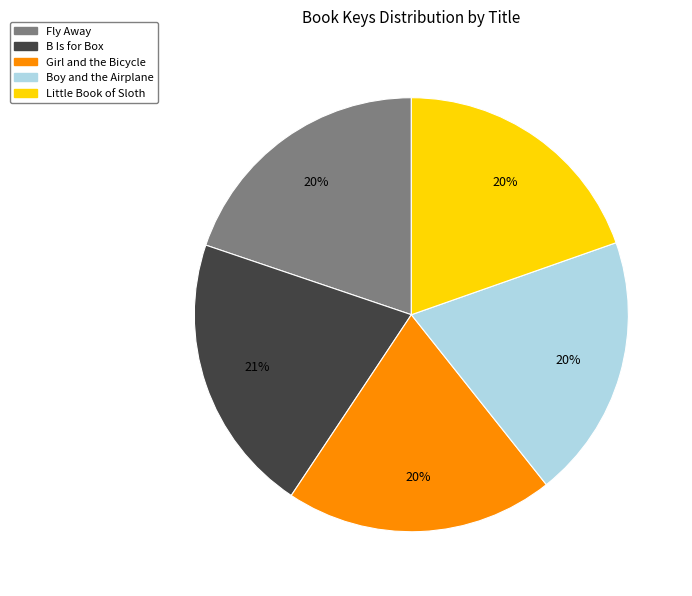

To the nearest percent, what is the average slice percentage?

20%